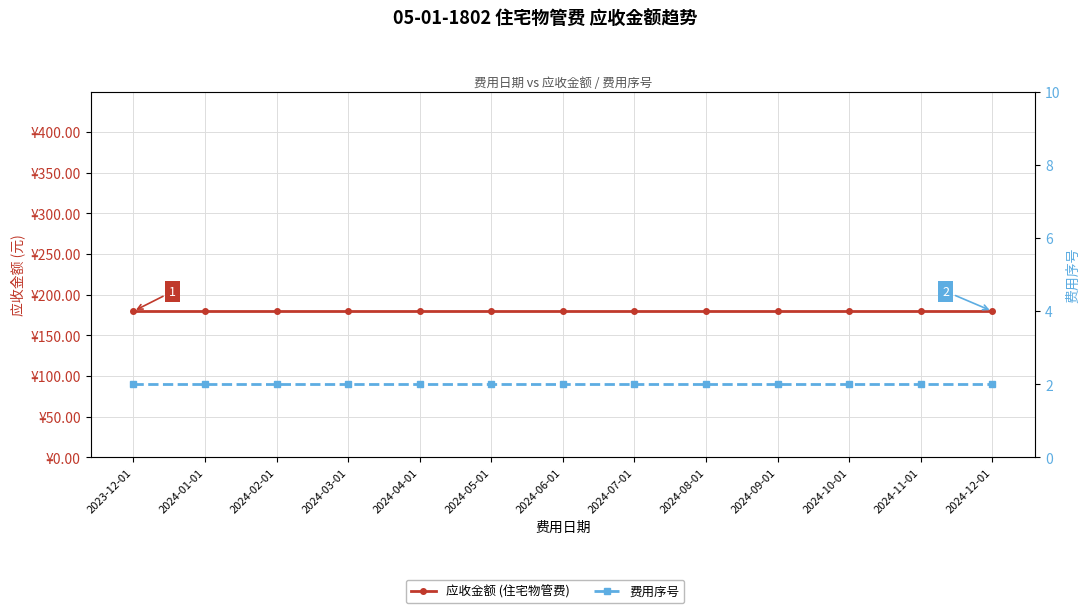

Rank the series by their maximum value, from highest to lowest.

应收金额 (住宅物管费), 费用序号